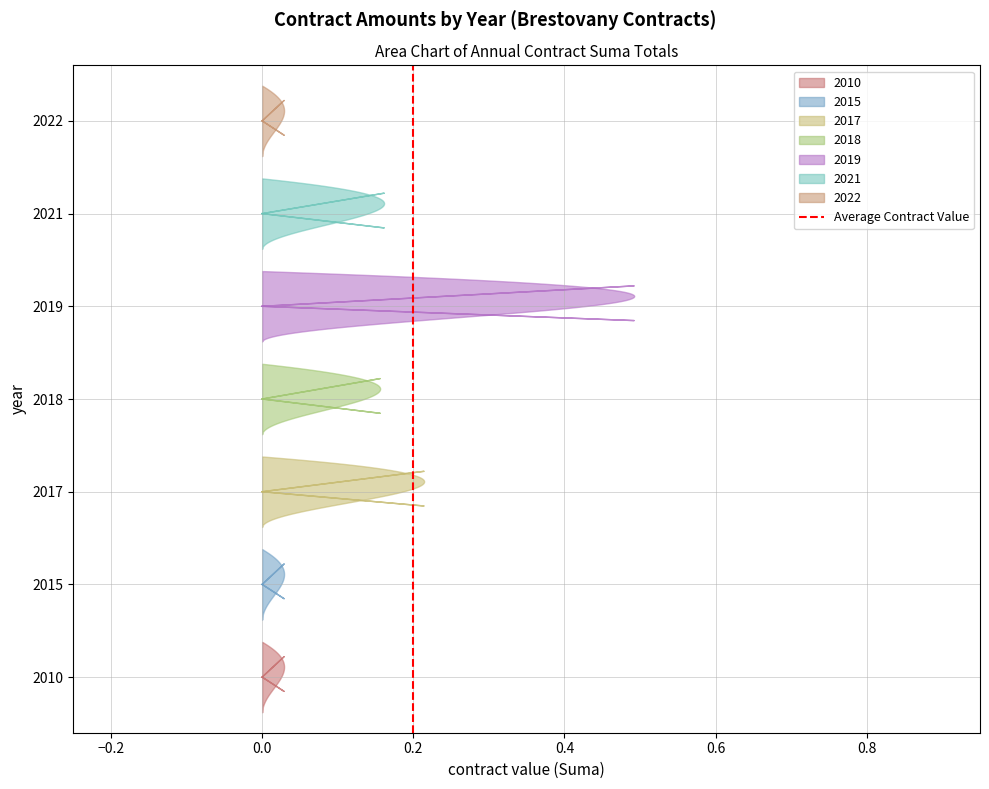

What is the sum of all values?

1